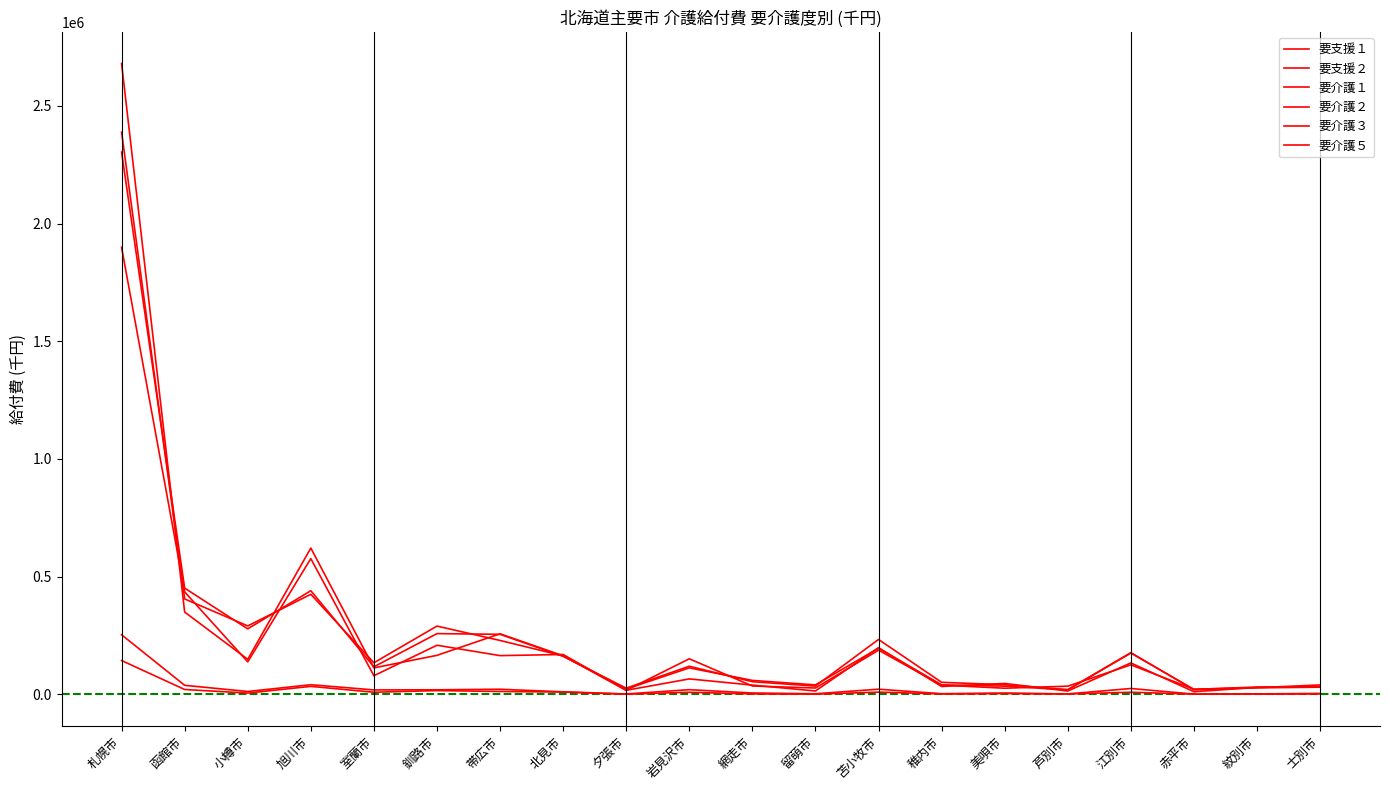

What is the value of the 要介護２ point at the 3rd from the left?

290577.9